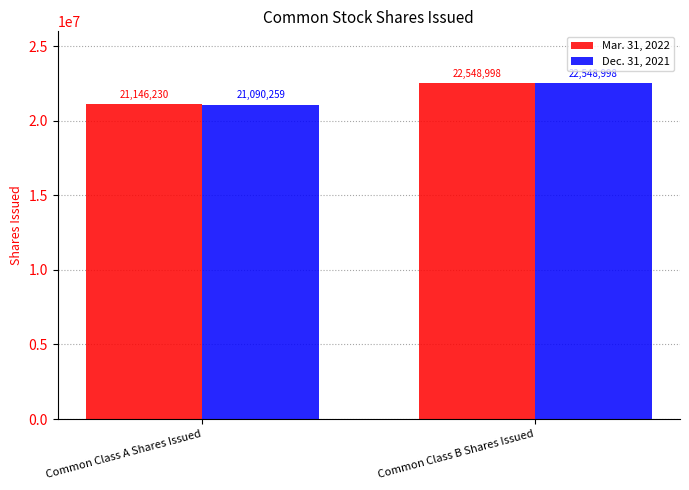

Between Common Class A Shares Issued and Common Class B Shares Issued, which series saw the biggest shift?

Dec. 31, 2021